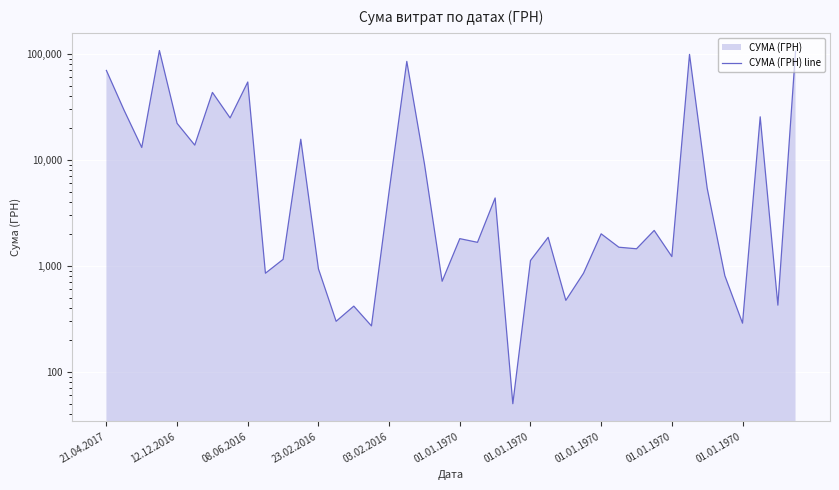

Which label corresponds to the largest value in the chart?

23.02.2016